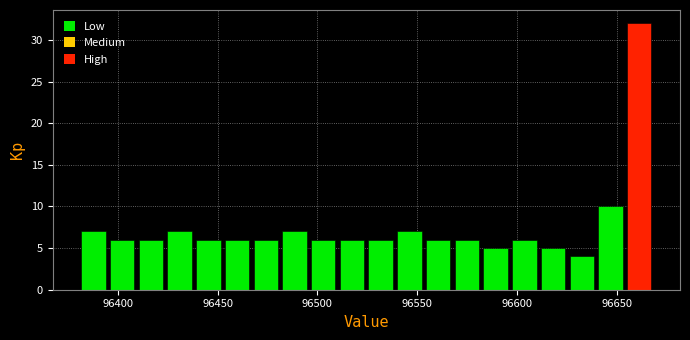

Read against the x-axis, roughly where is the centre of the tallest bar?

96660